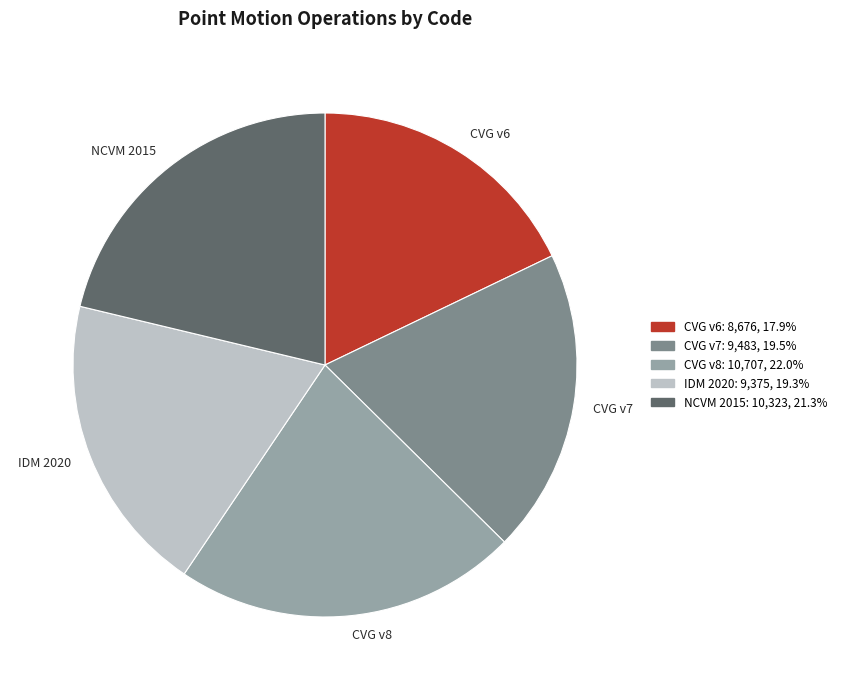

What is the largest slice in the pie chart?

CVG v8